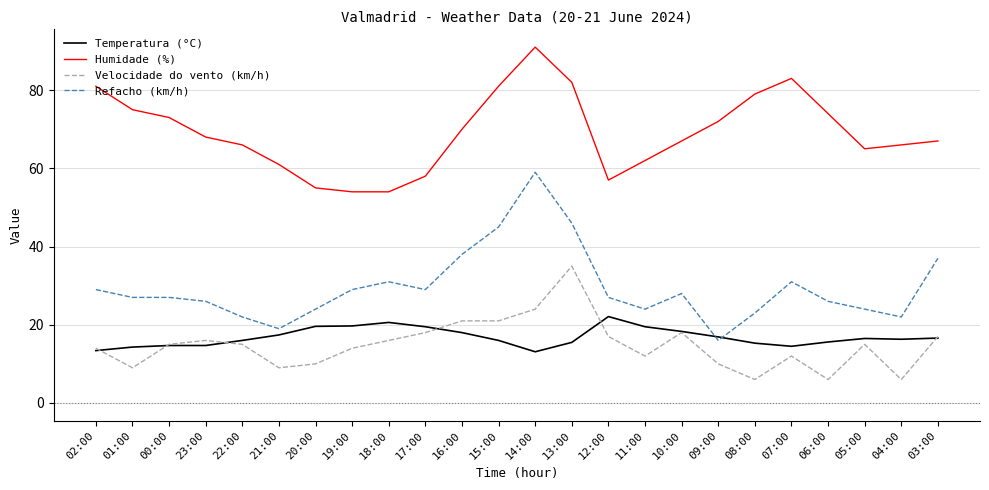

What is the sum of all Humidade (%) values?

1661.0